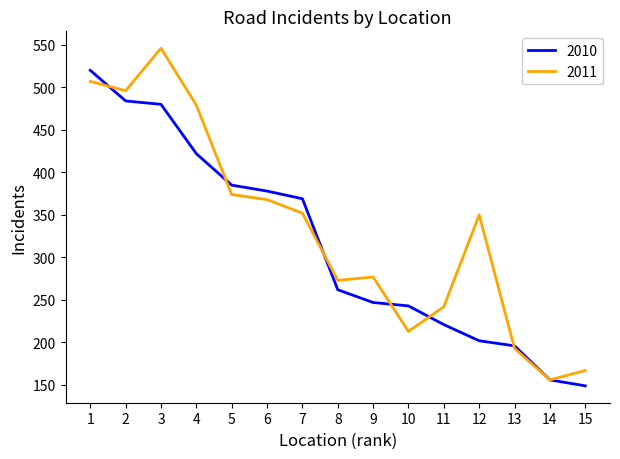

Which series has the largest range (max minus min)?

2011